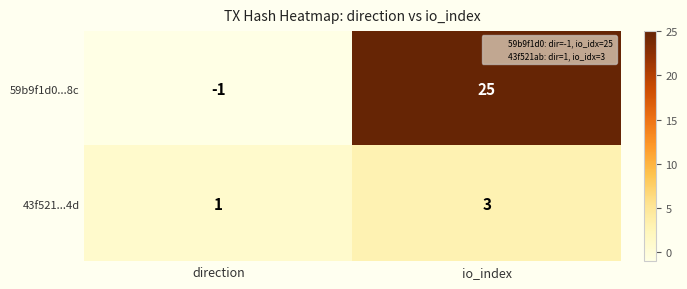

Is the value of 43f521...4d at direction greater than the value of 59b9f1d0...8c at direction?

Yes